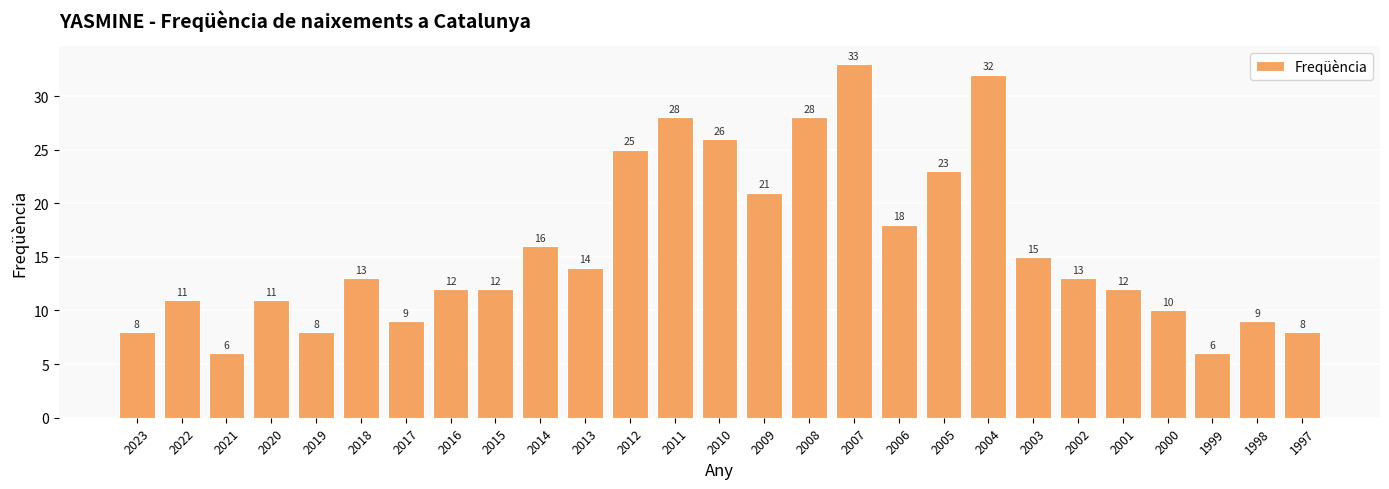

How many data points does each series have?

27